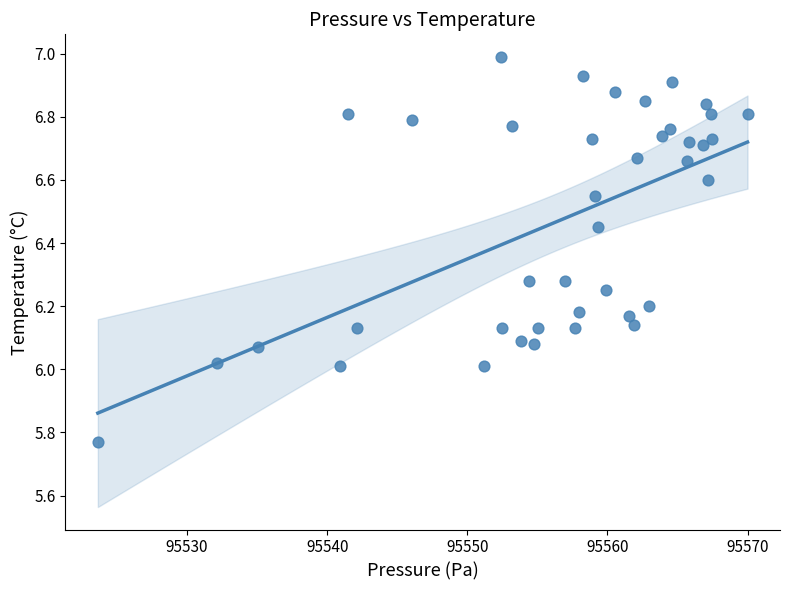

What is the range of Y values (max minus min)?

1.2